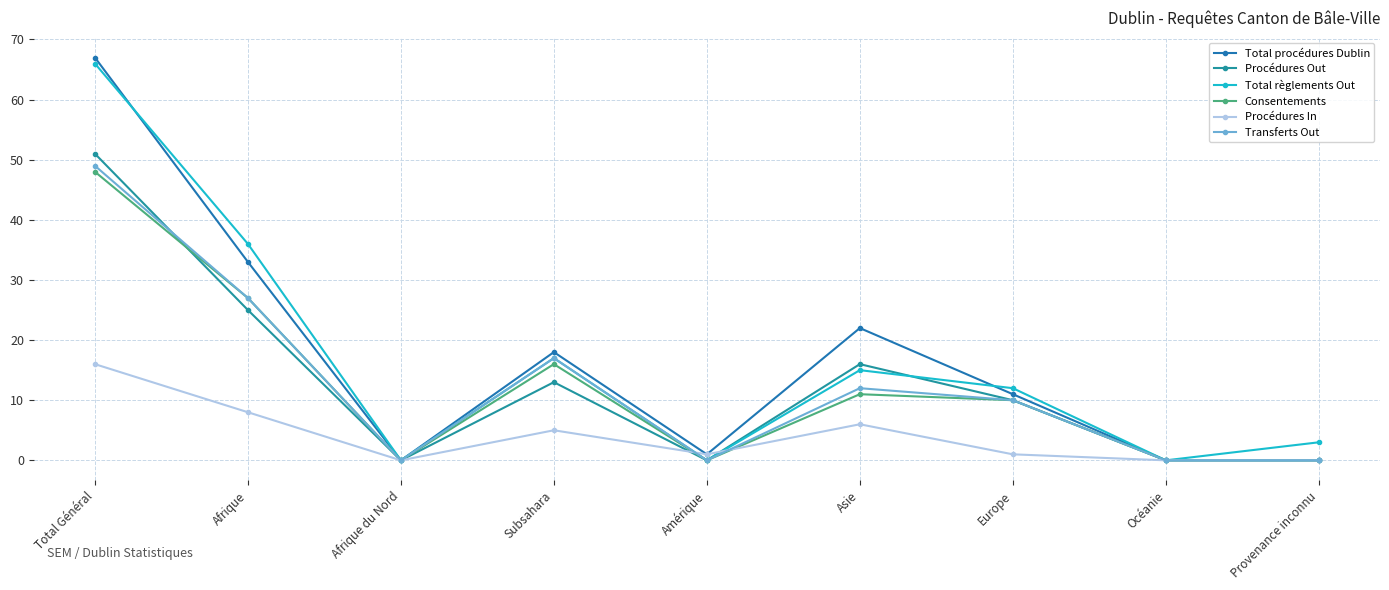

At which category is the sum across all series the highest?

Total Général